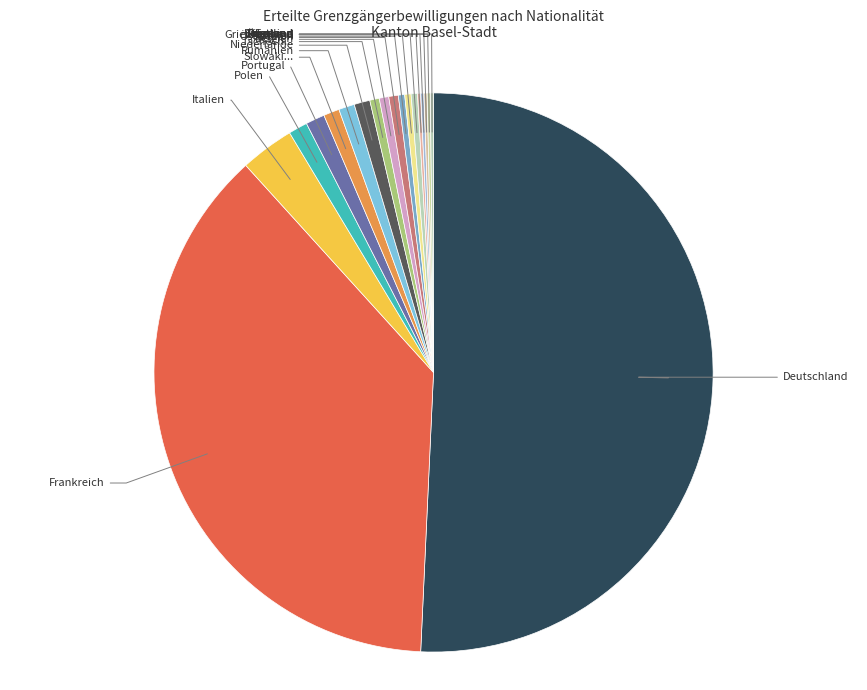

How many segments does this pie chart have?

19